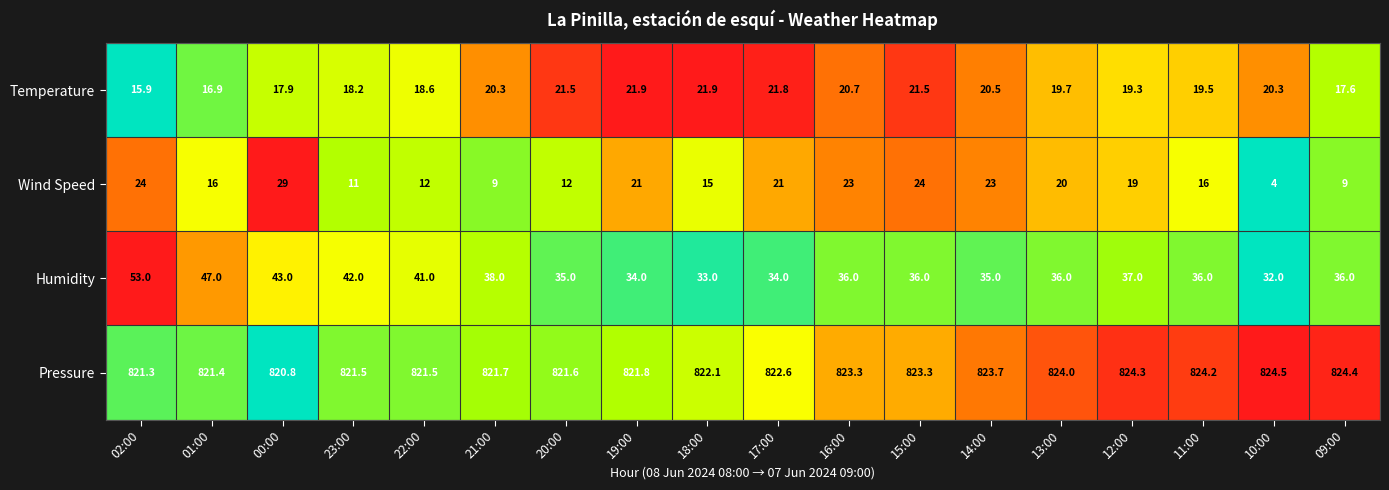

At which category is the sum across all series the highest?

02:00